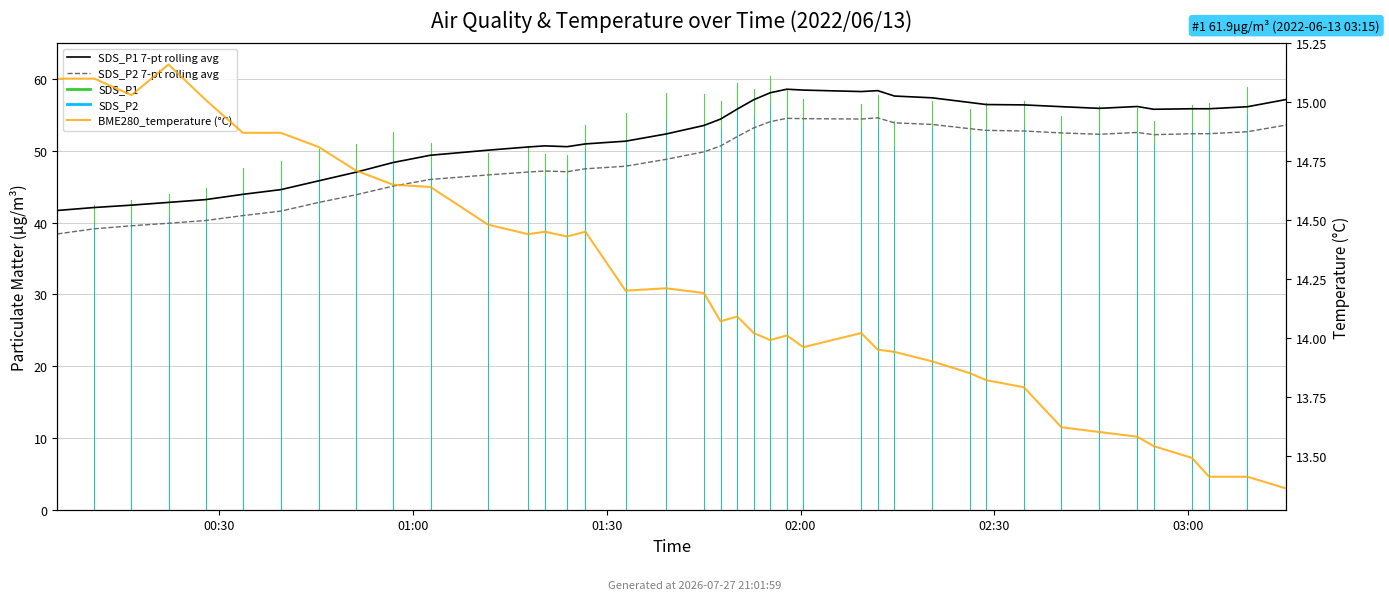

Which series has the largest total across all categories?

SDS_P1 7-pt rolling avg